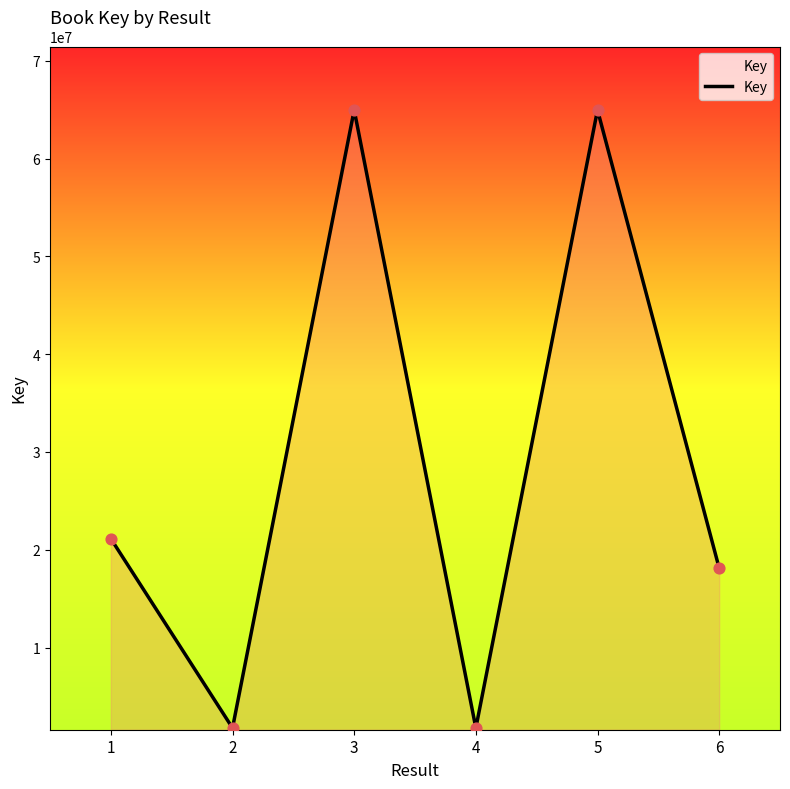

What is the ratio of the value at 5 to the value at 1?

3.1